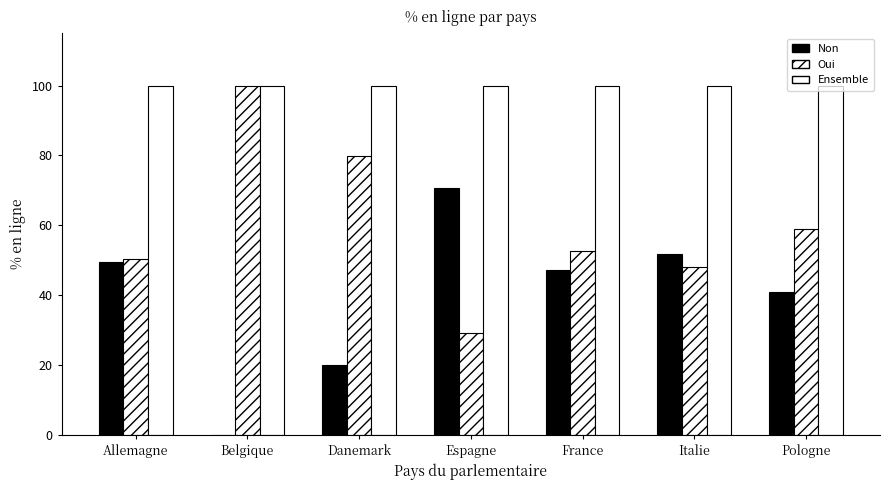

Does the chart contain stacked bars?

No